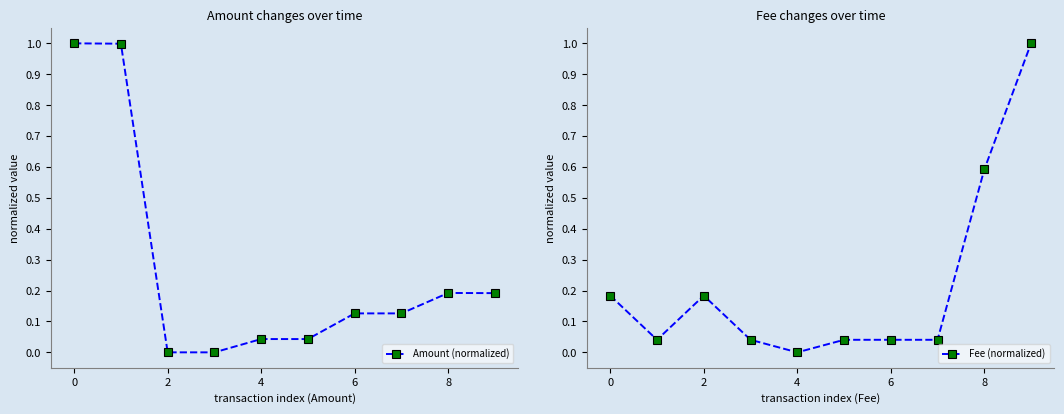

At how many categories does at least one series exceed 0?

10